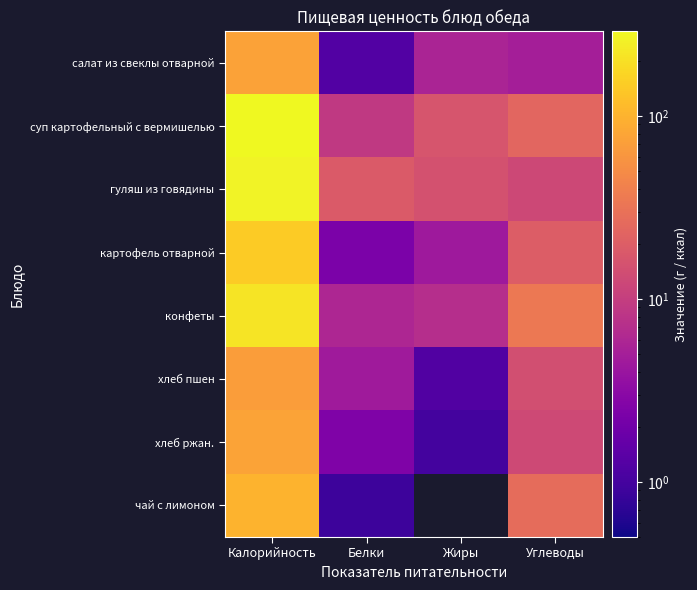

Rank the categories by салат из свеклы отварной value from highest to lowest.

Калорийность, Жиры, Углеводы, Белки